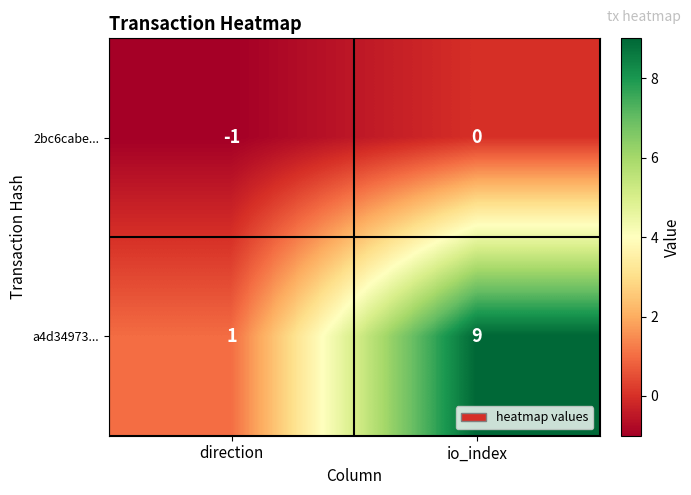

List the series in order of their peak value, highest first.

a4d34973..., 2bc6cabe...